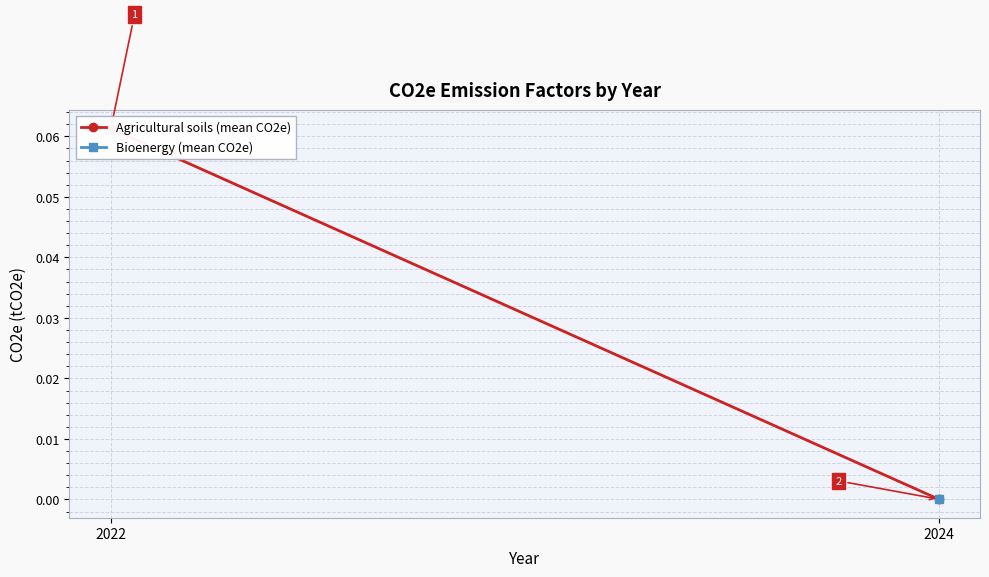

Which series has the widest spread of values?

Agricultural soils (mean CO2e)